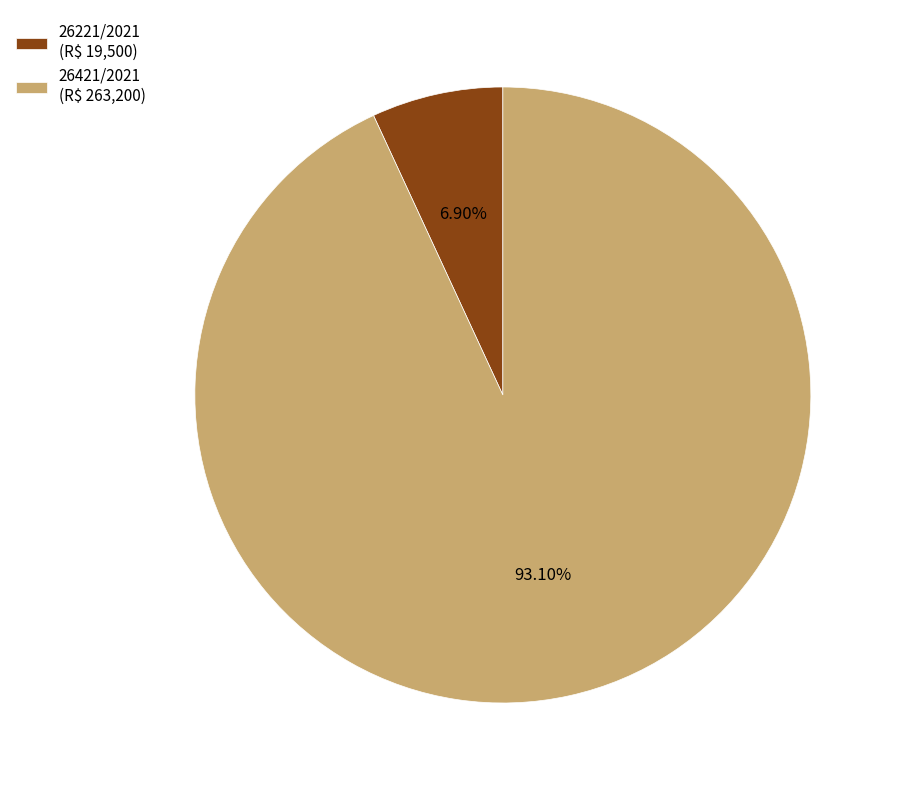

Which category has the biggest portion of the pie?

26421/2021